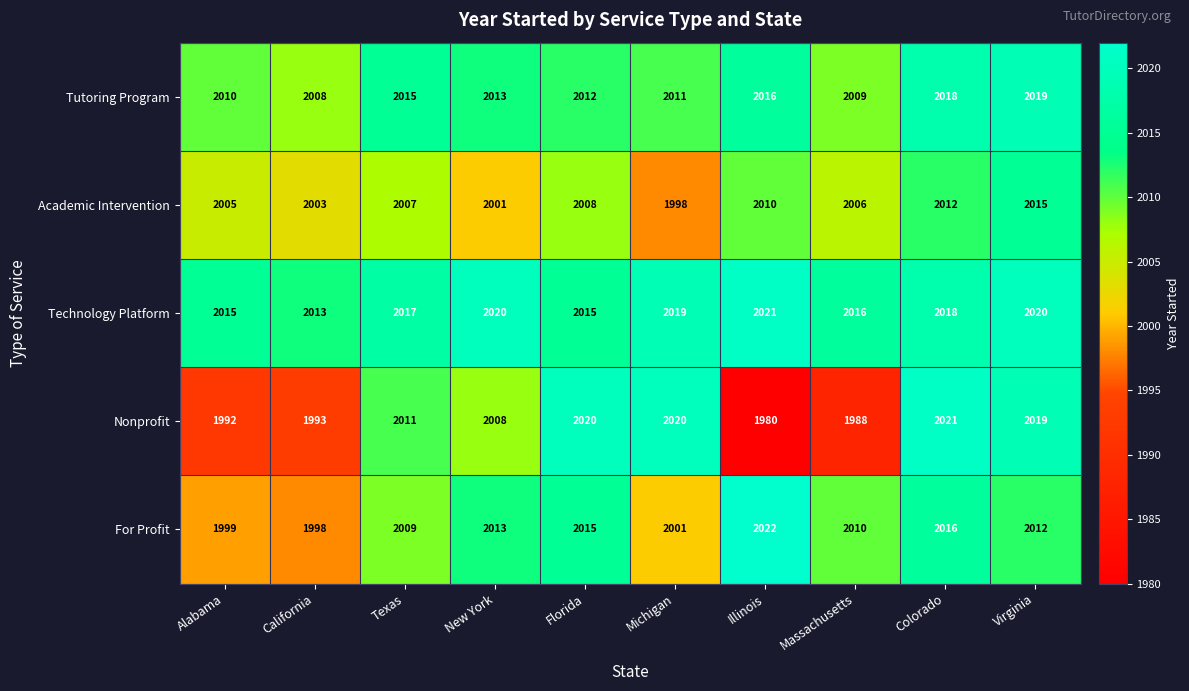

Is the value of Tutoring Program at Colorado greater than the value of Academic Intervention at California?

Yes